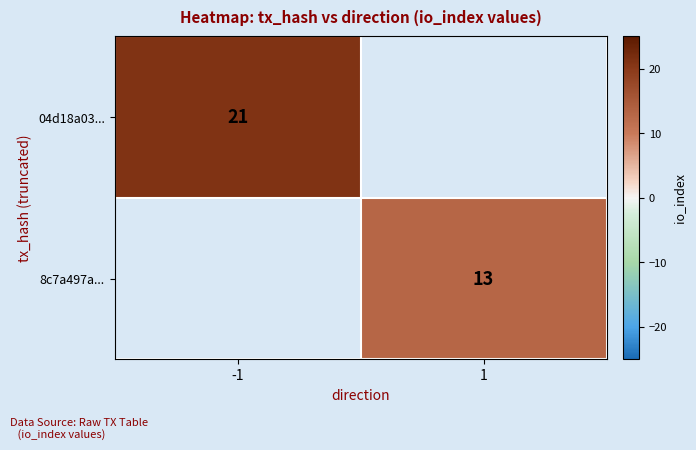

The 8c7a497a... series shows 6 at 1. True or false?

False